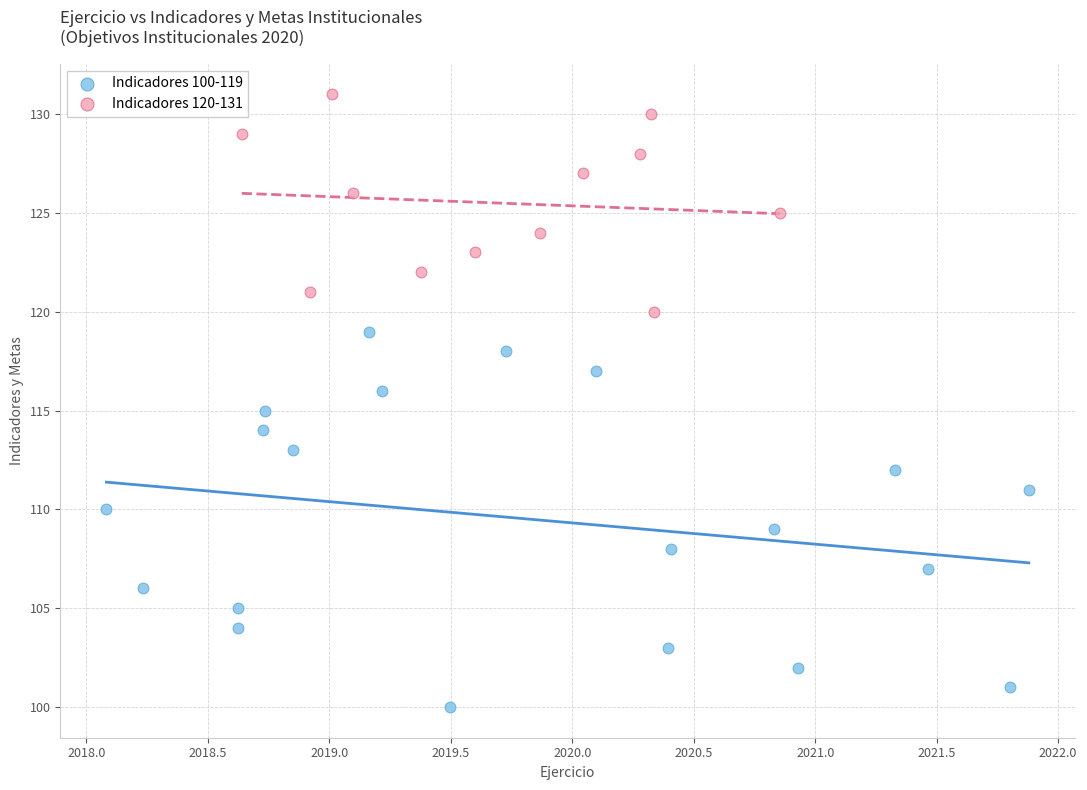

Which series reaches the maximum Y coordinate?

Indicadores 120-131